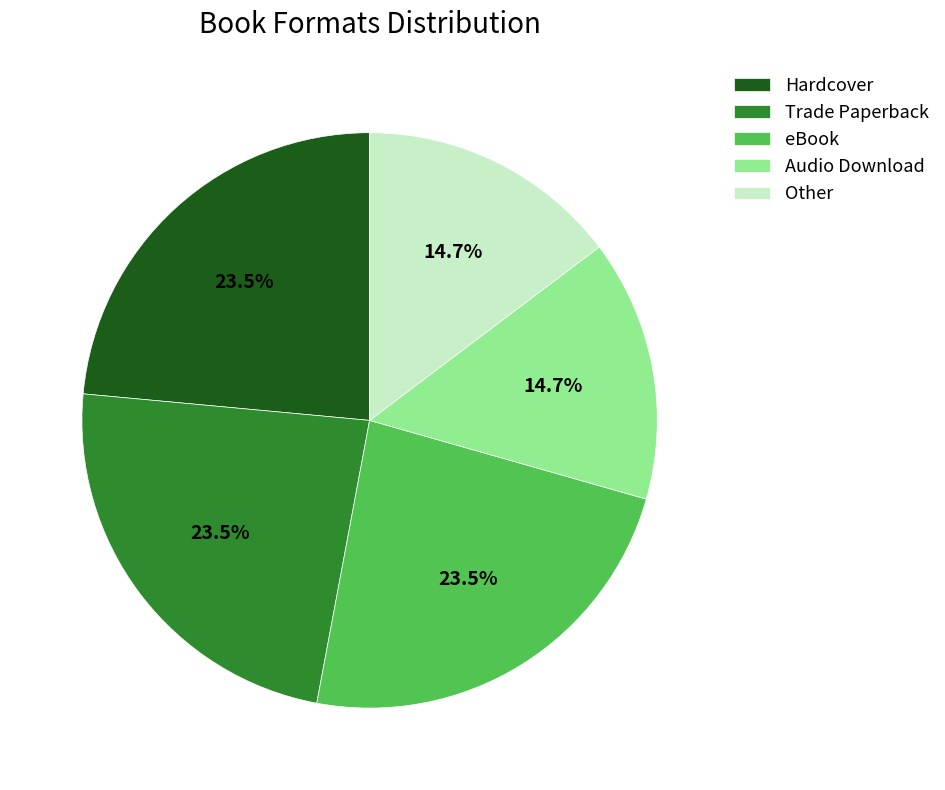

Is there any slice that represents more than half of the pie?

No